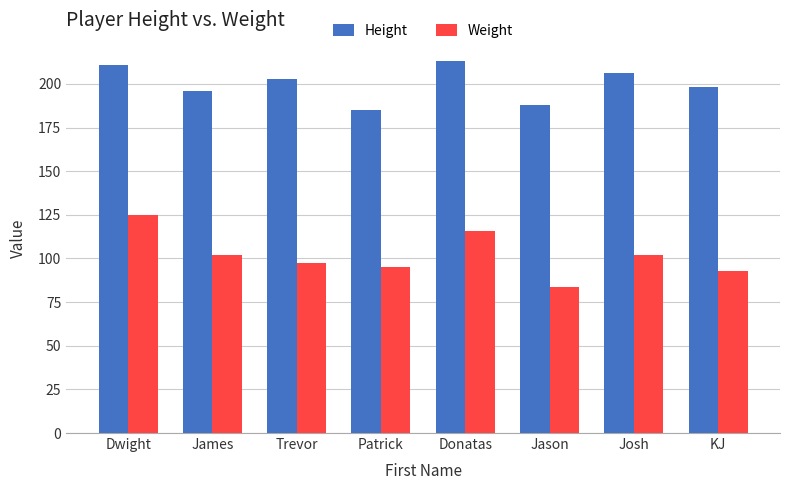

Does the chart contain stacked bars?

No